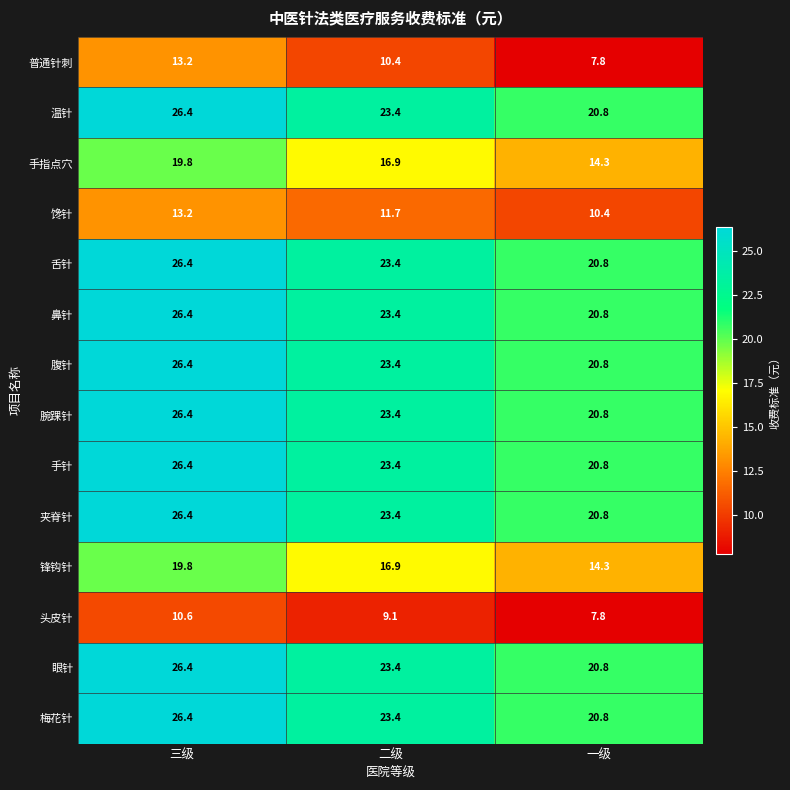

What is the maximum value shown in the chart?

26.4